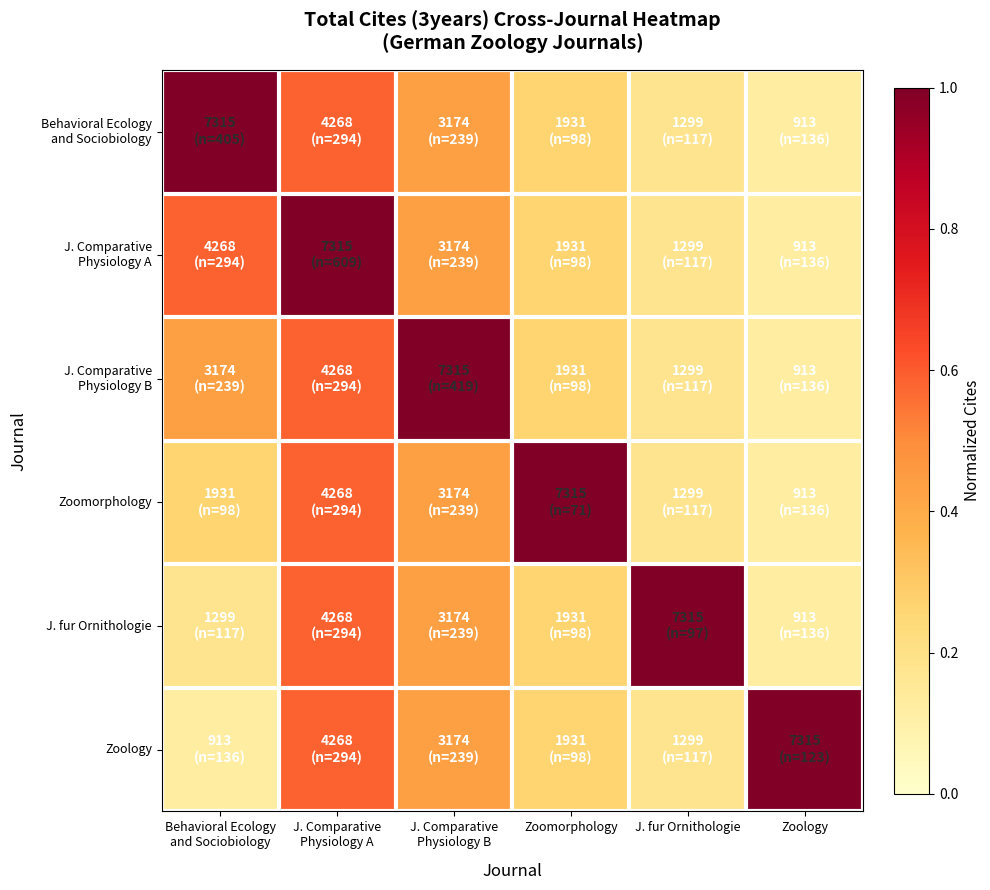

What is the greatest value displayed?

1.0